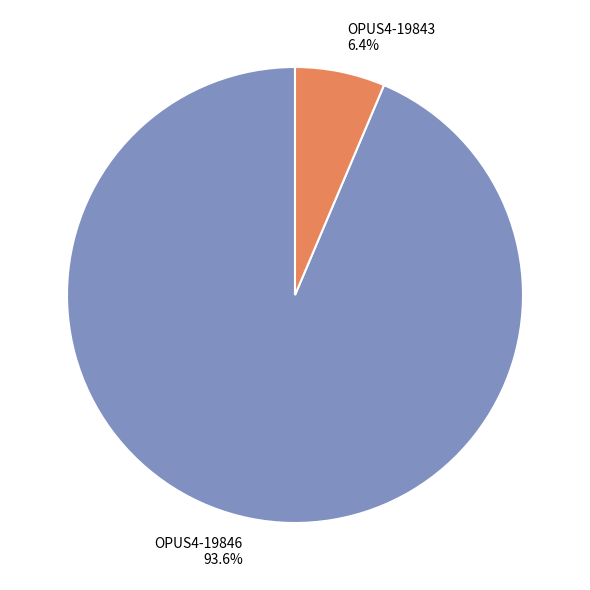

Is there any slice that represents more than half of the pie?

Yes